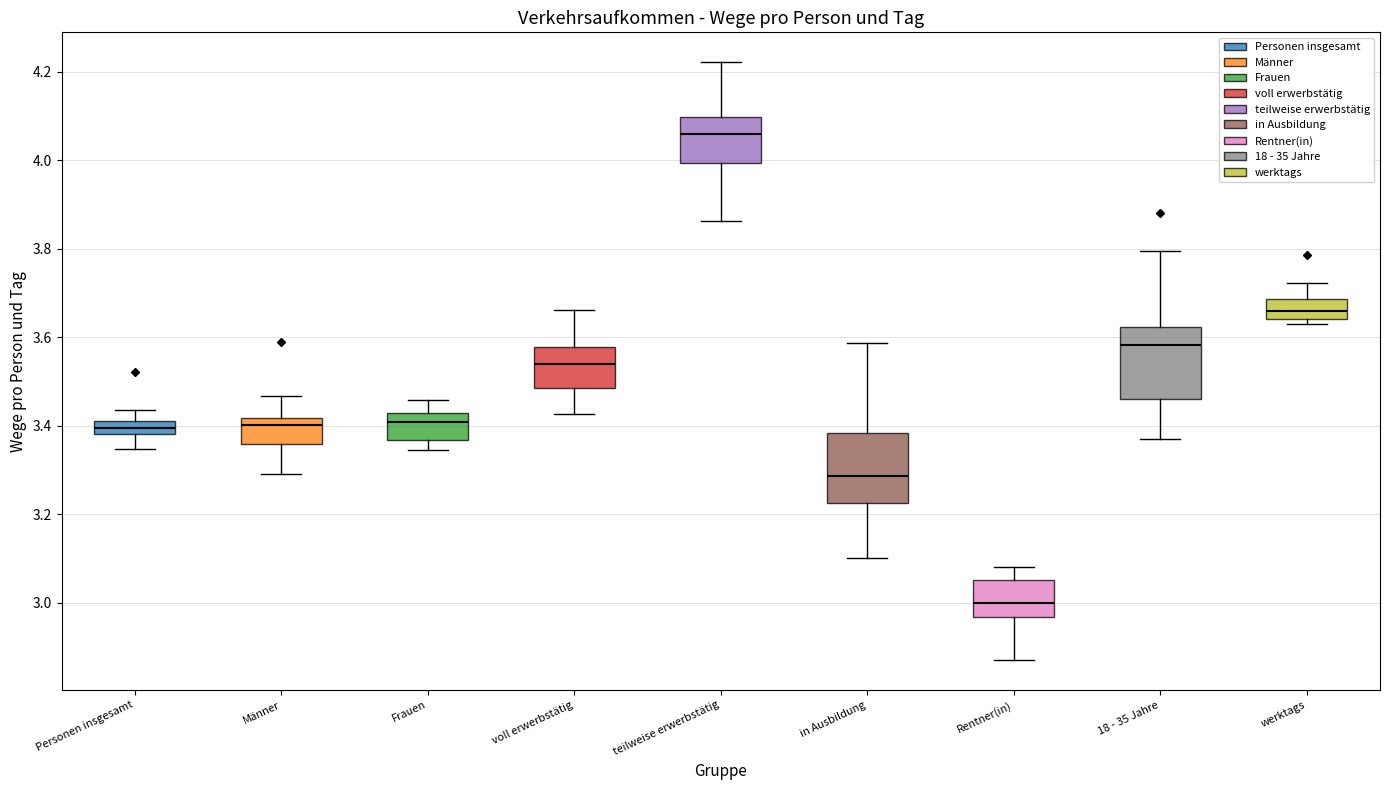

Which box's median line is the highest?

teilweise erwerbstätig